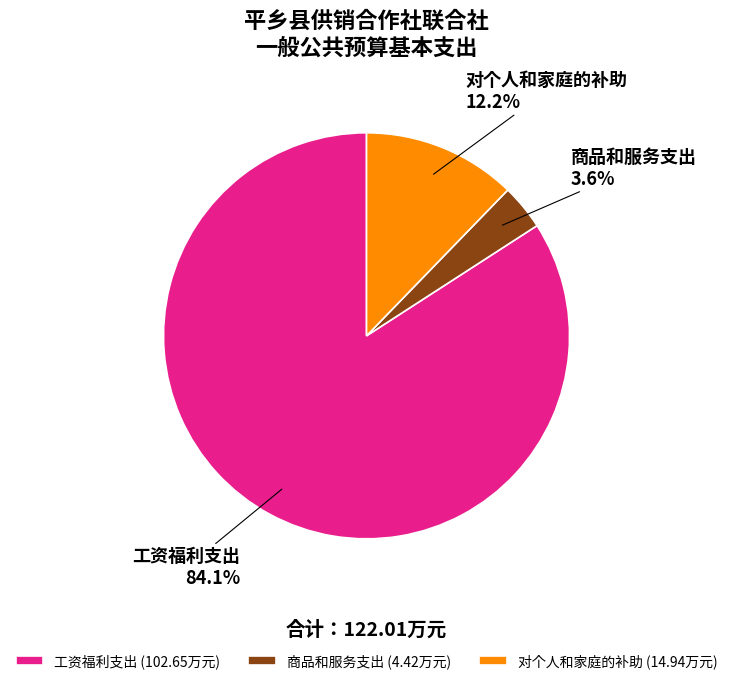

What percentage do 对个人和家庭的补助 and 工资福利支出 together represent?

96.4%